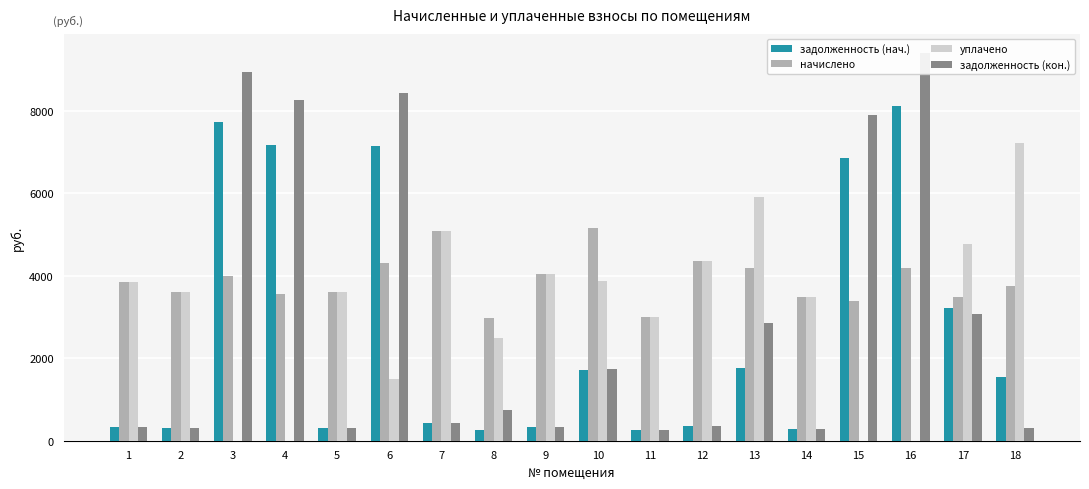

How many groups of bars are there?

18